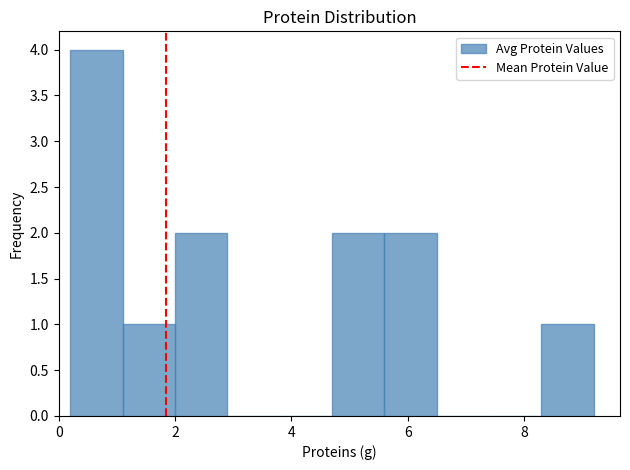

What is the height of the bar covering 1.1 to 2.0 on the x-axis? Neither the bar edges nor the heights are printed on the chart, so give them approximately, as read against the axes.

1